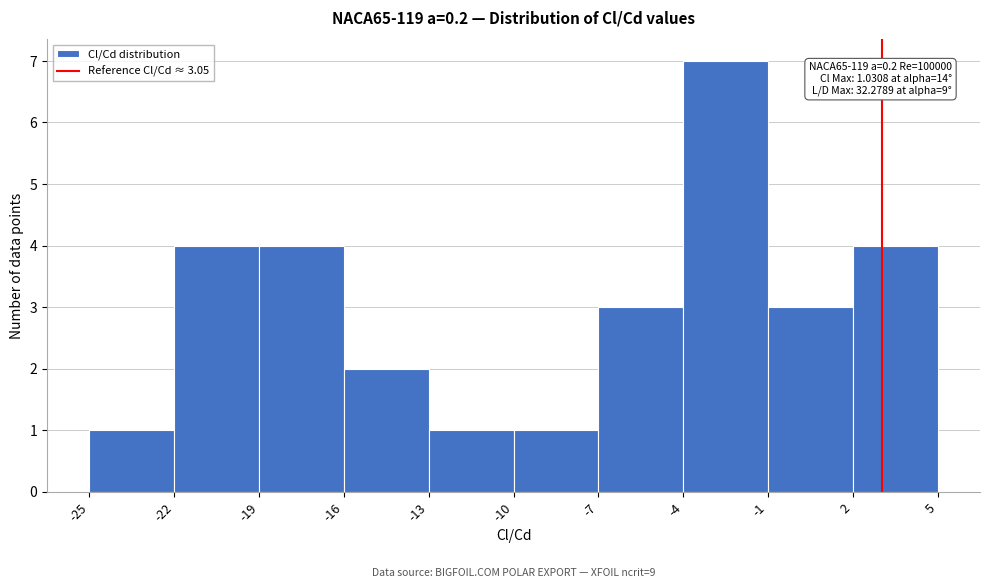

Over which range of the x-axis is the bar tallest?

-4 to -1